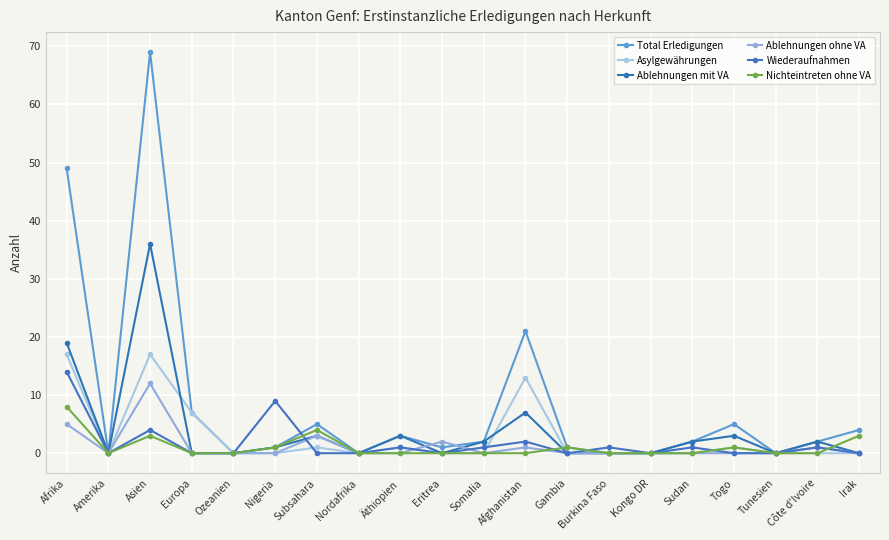

Which category has the highest value in the Nichteintreten ohne VA series?

Afrika